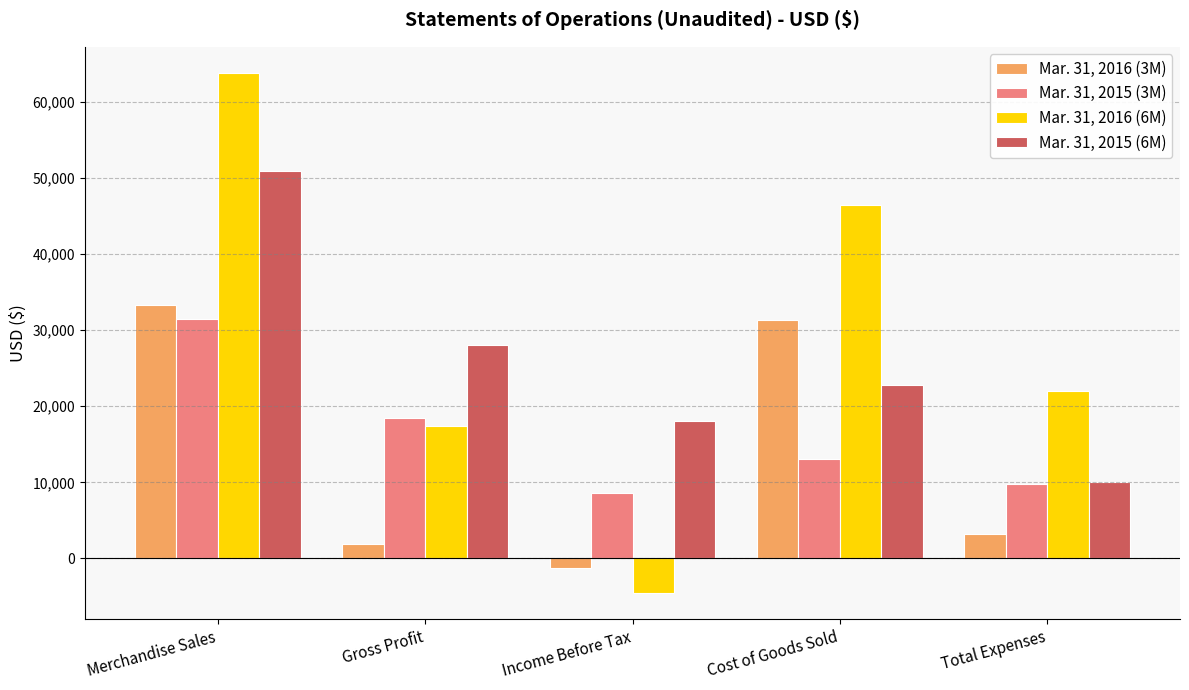

What are all the series names shown in the legend?

Mar. 31, 2016 (3M), Mar. 31, 2015 (3M), Mar. 31, 2016 (6M), Mar. 31, 2015 (6M)